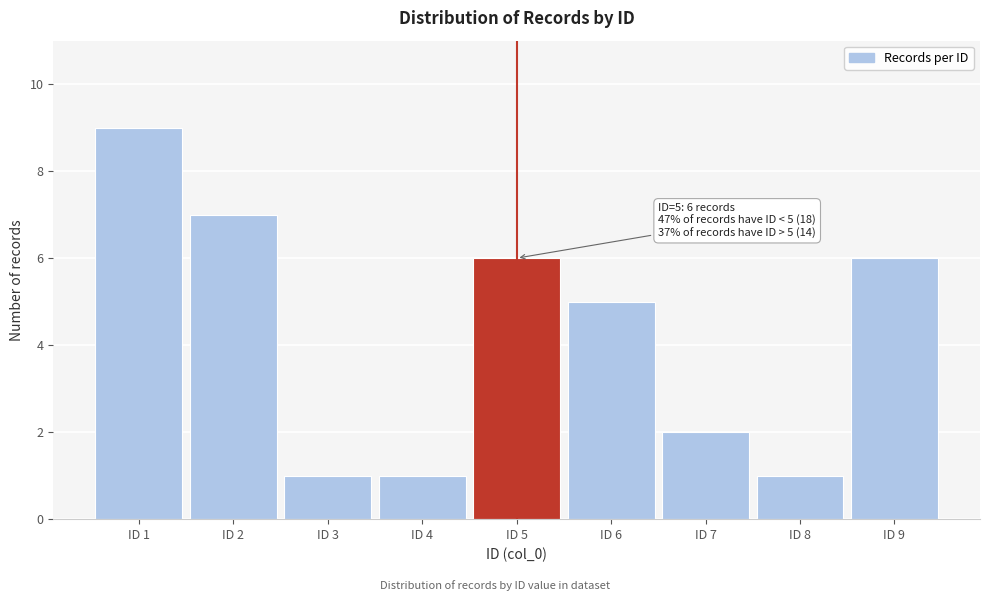

Reading right to left, what are all the values shown in this chart?

ID 9=6	ID 8=1	ID 7=2	ID 6=5	ID 5=6	ID 4=1	ID 3=1	ID 2=7	ID 1=9